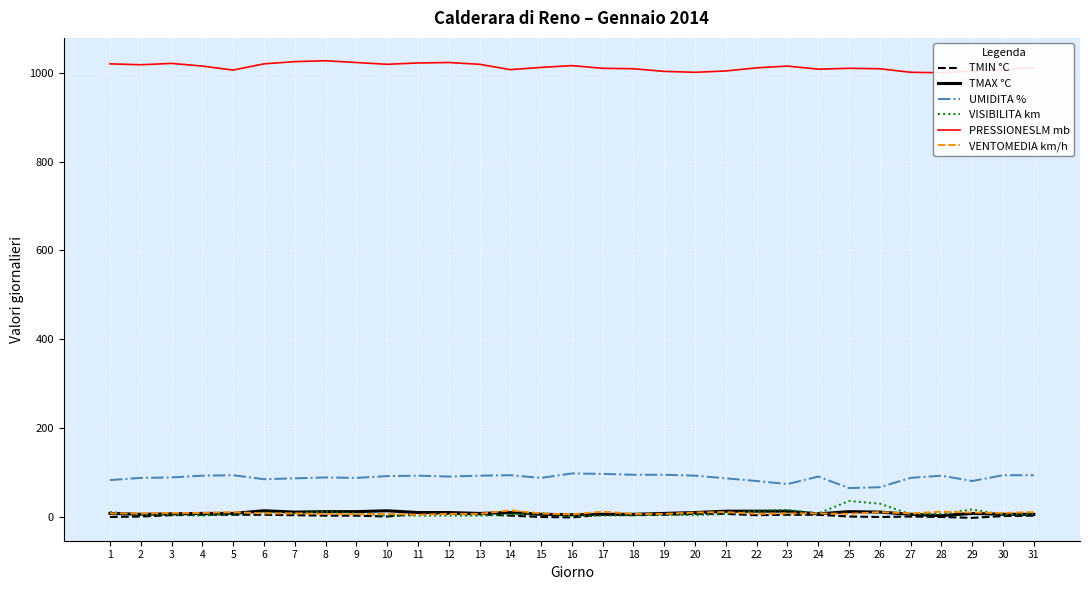

Which series has the largest range (max minus min)?

VISIBILITA km